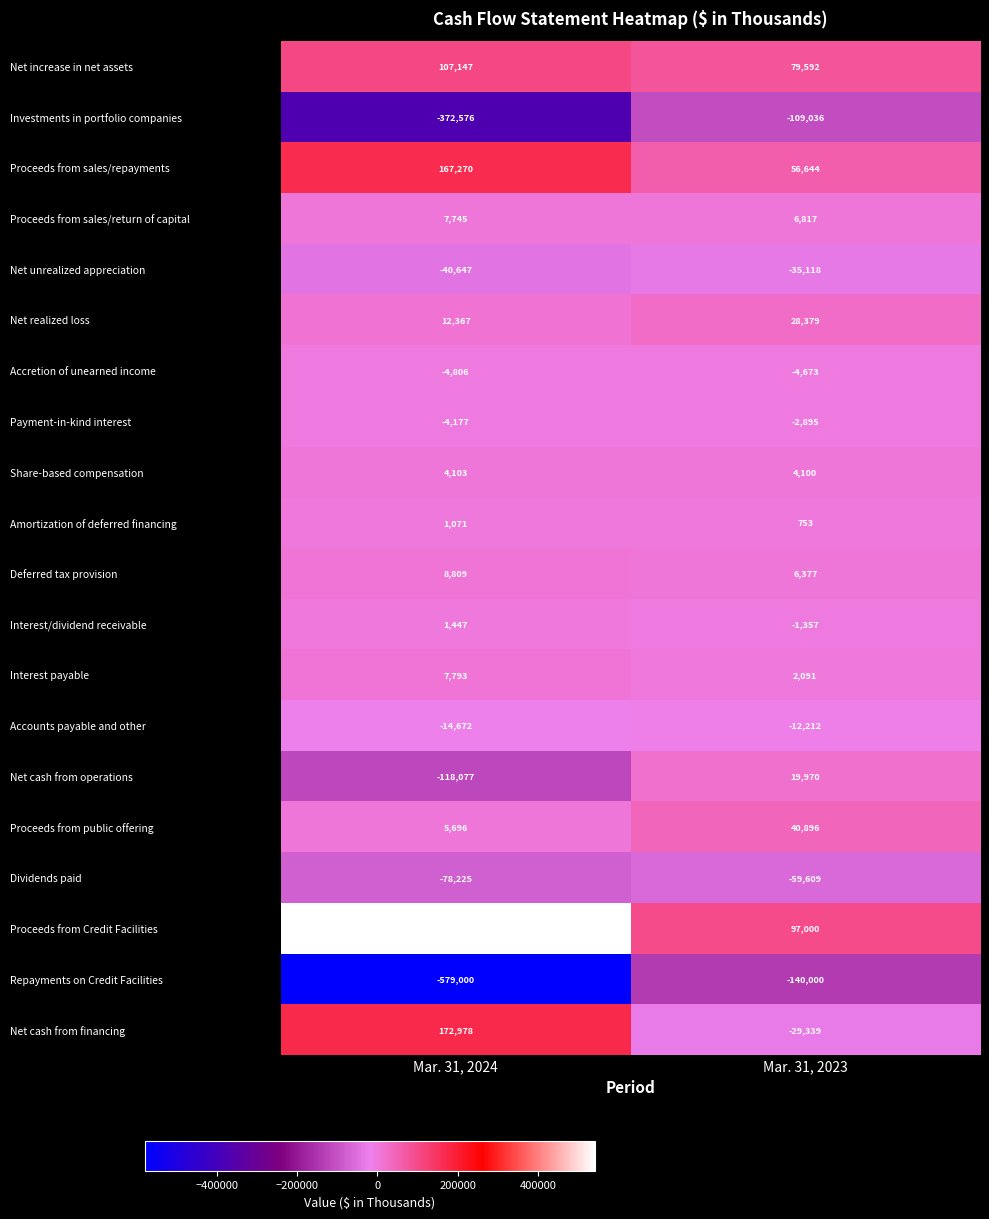

What is the difference between the highest and lowest values at Mar. 31, 2023?

237000